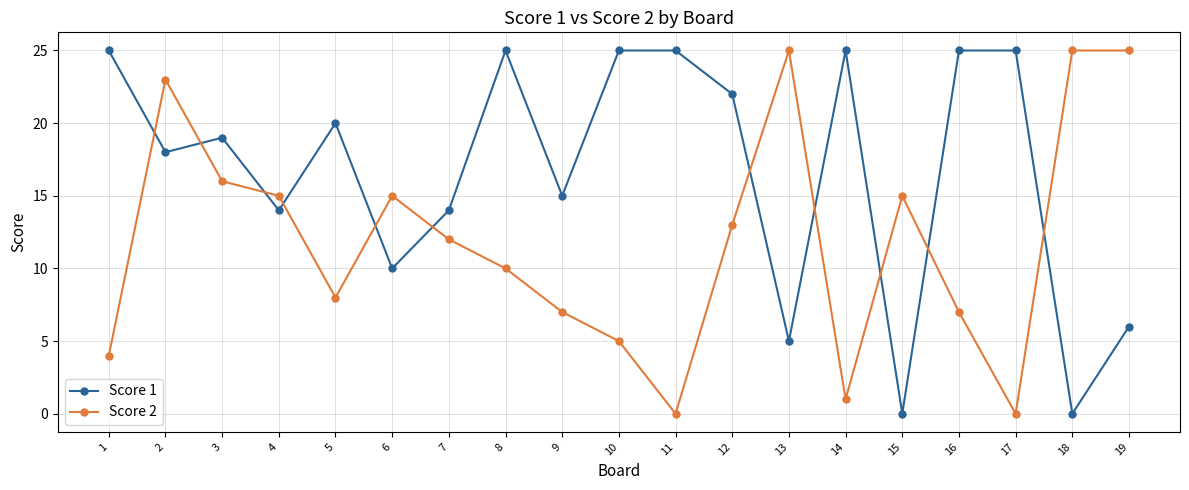

At 4, list the series in order from smallest to largest.

Score 1, Score 2